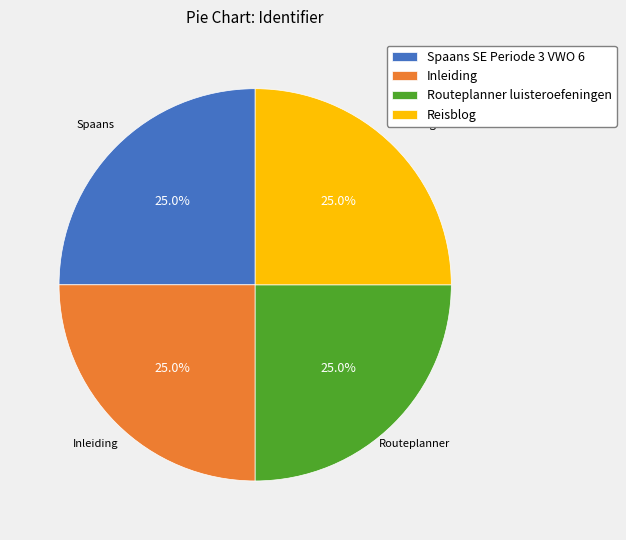

How much of the chart is everything except Routeplanner luisteroefeningen?

75.0%